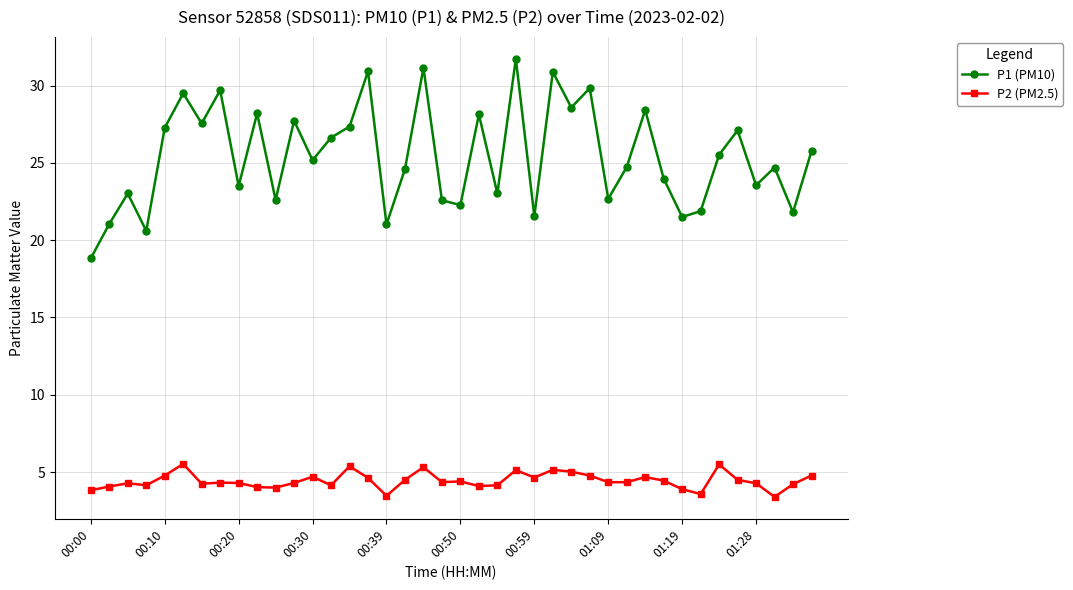

True or false: P2 (PM2.5) and P1 (PM10) cross at least once.

False